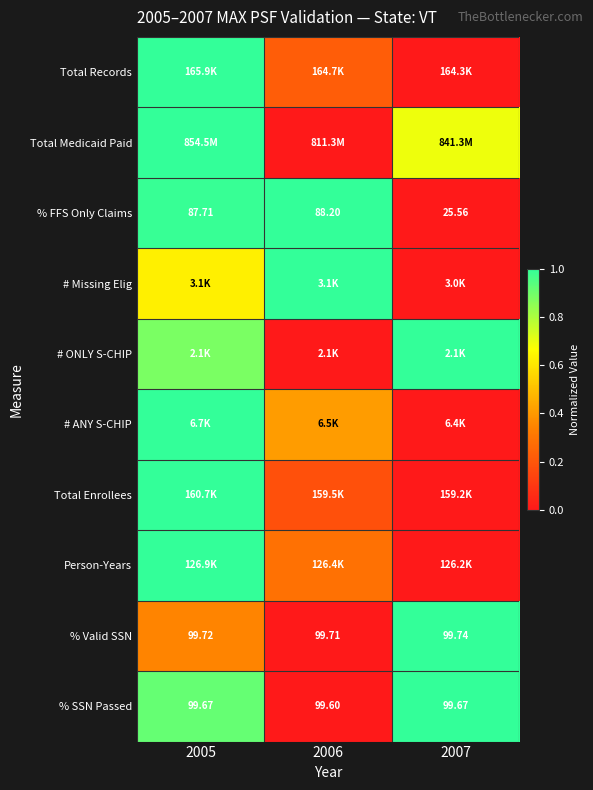

Is the value of % Valid SSN at 2006 greater than the value of % FFS Only Claims at 2006?

Yes